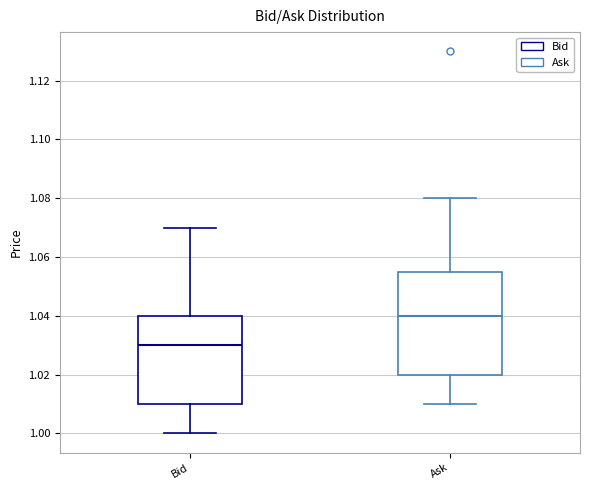

Where does the upper whisker of the box for Bid end on the y-axis? The values are not printed on the chart, so give them approximately, as read against the axis.

1.070